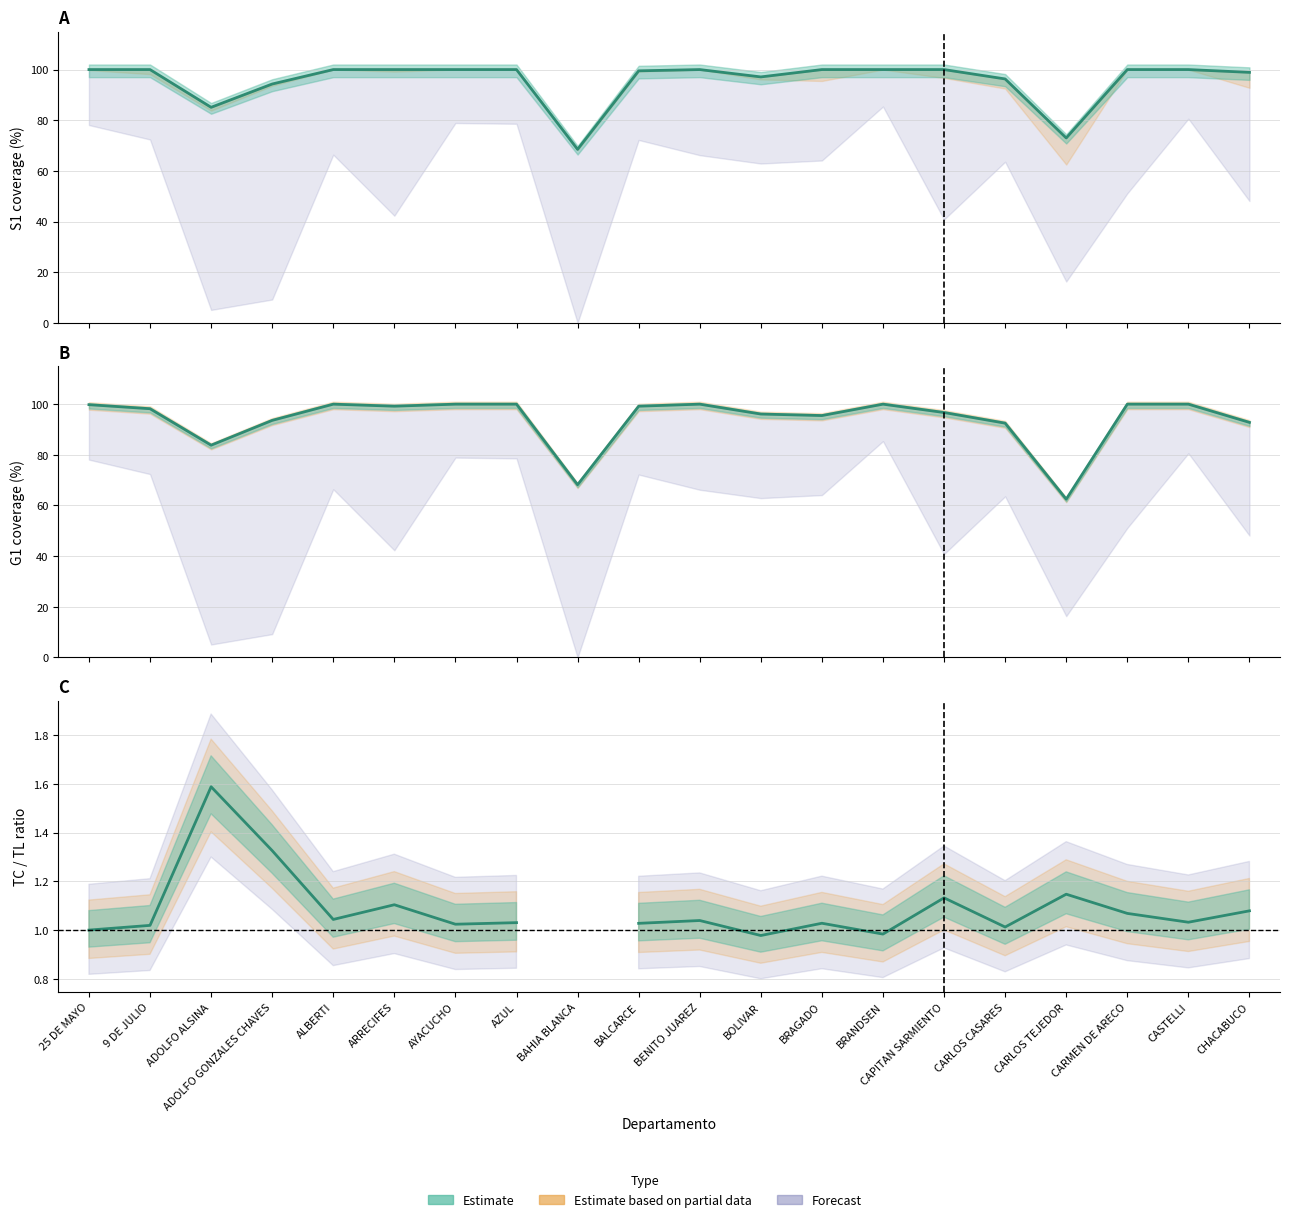

The value of G1 mean at AYACUCHO is 55.3. True or false?

False